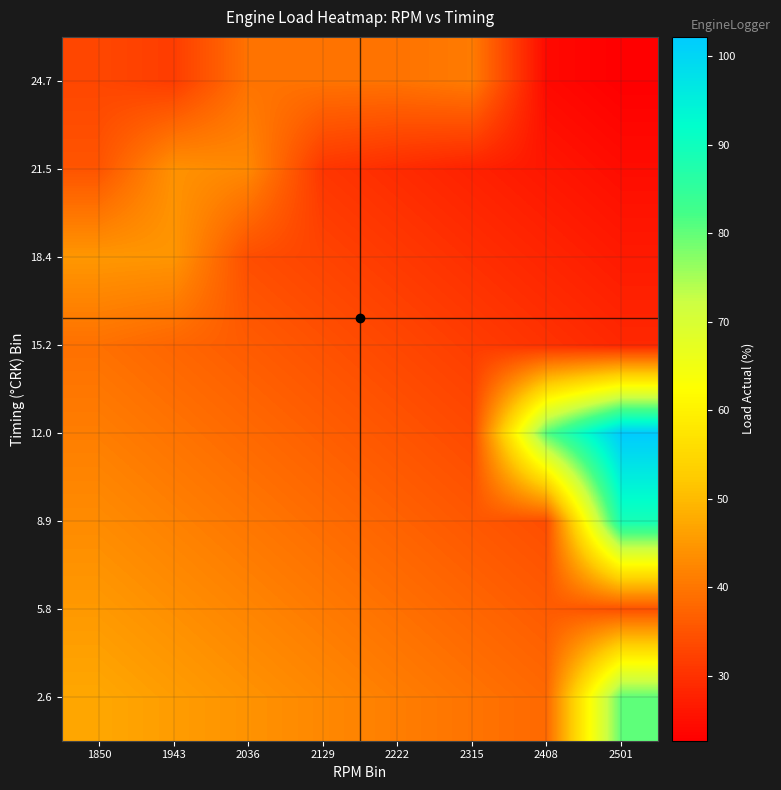

Rank the series at 2315 from lowest to highest value.

21.5, 18.4, 15.2, 12.0, 8.9, 5.8, 2.6, 24.7